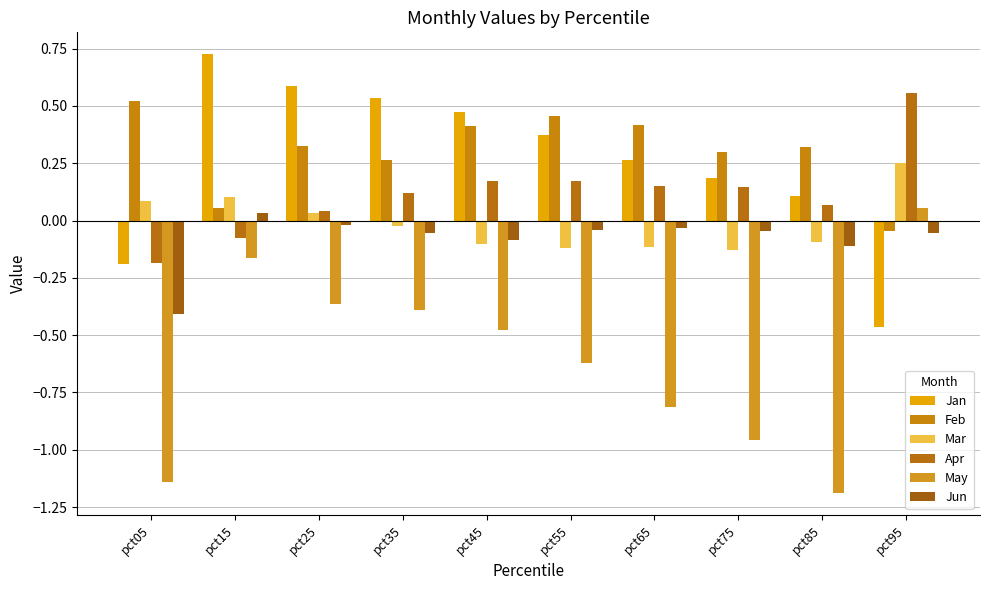

How many data points does each series have?

10